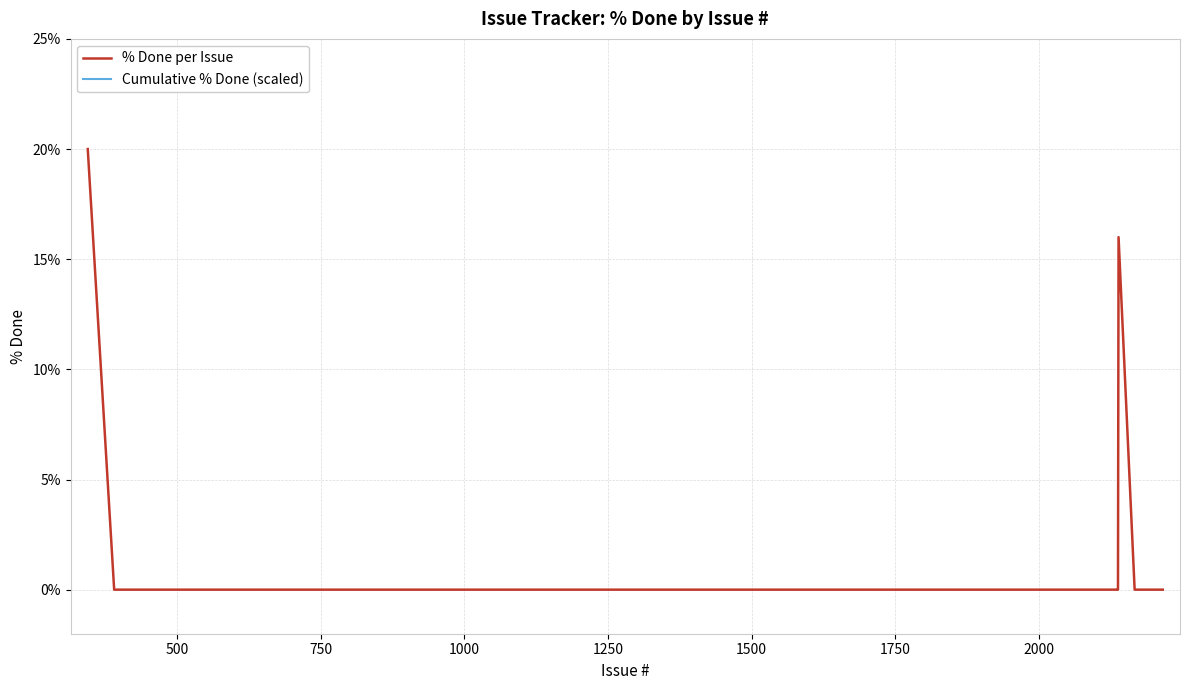

Which label corresponds to the smallest value in the chart?

500